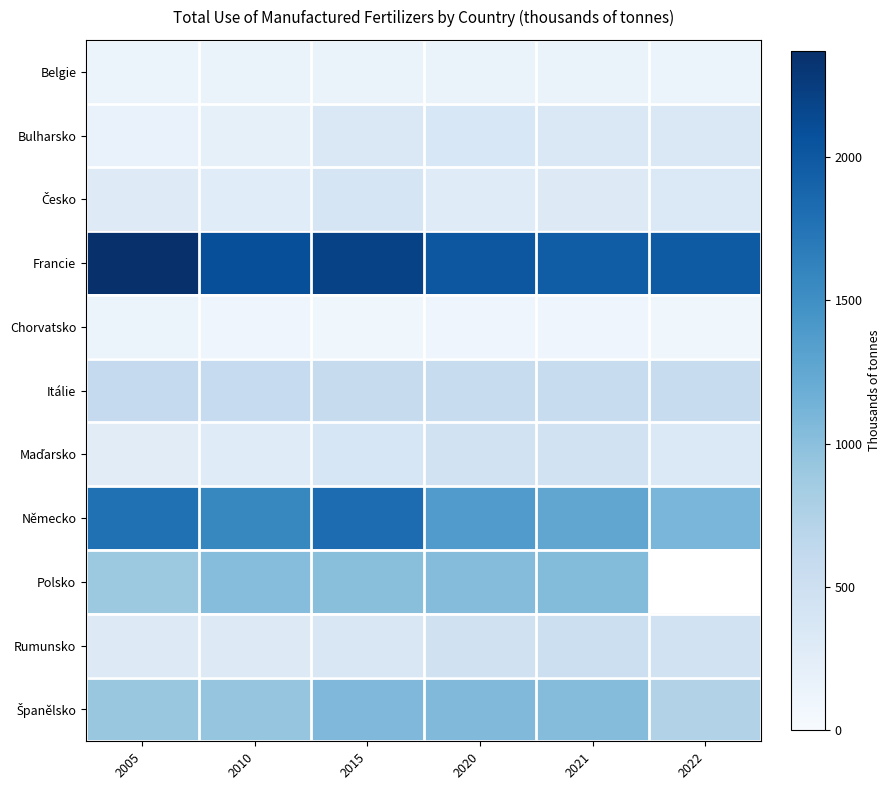

What is the approximate value of Rumunsko at 2021?

510.8